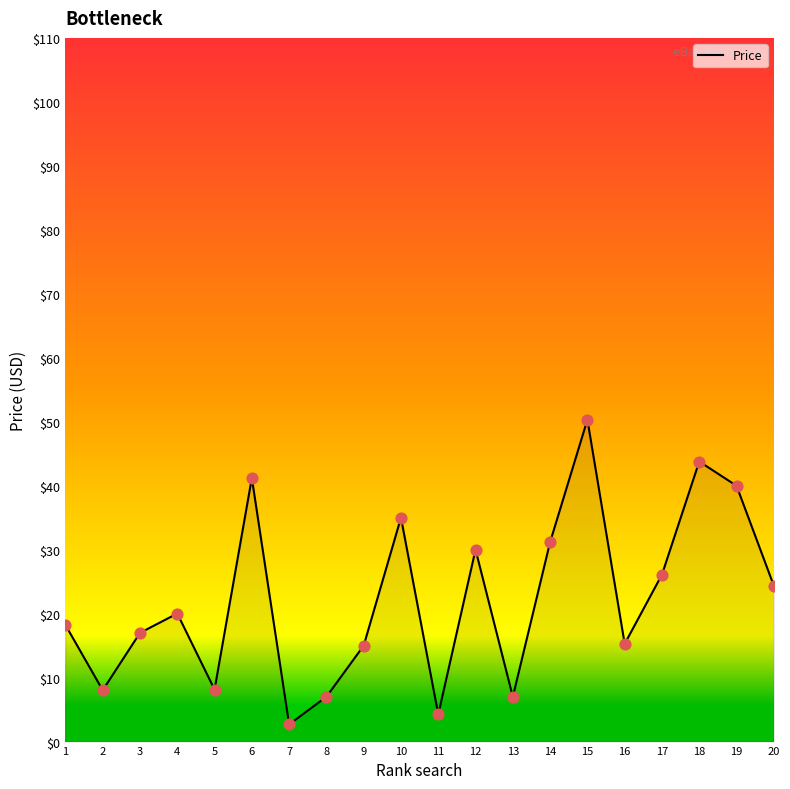

Between 15 and 20, which is larger?

15